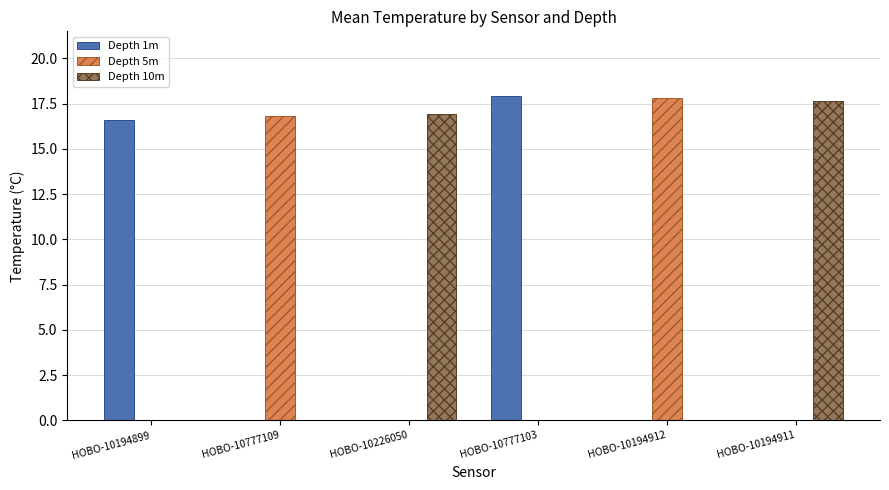

Does the chart contain stacked bars?

No